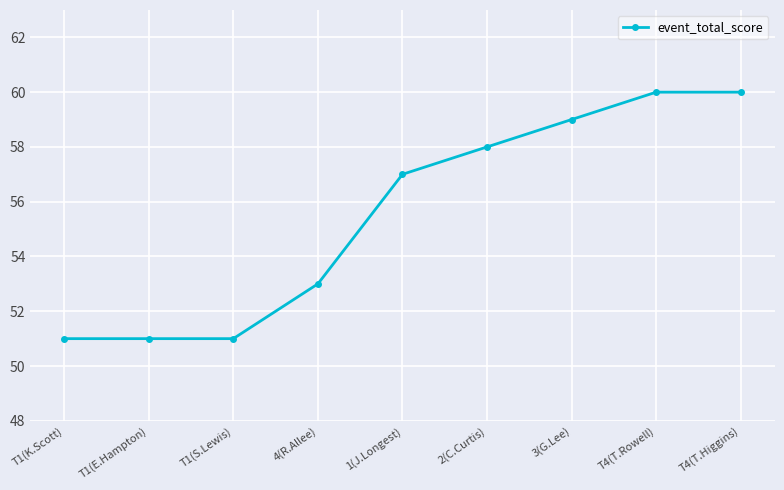

What is the average value?

56